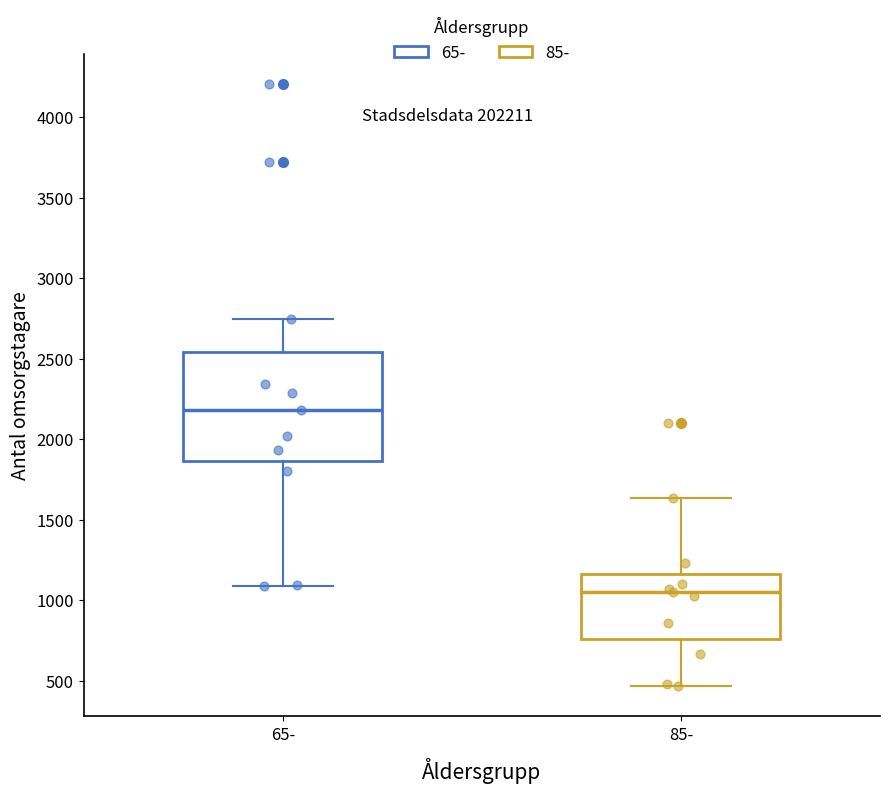

Reading left to right, read every box against the y-axis: the position of its median line, the range the box covers, and the ends of its whiskers. The values are not printed on the chart, so give them approximately, as read against the axis.

65-: median 2200, box 1850 to 2550, whiskers 1100 to 2750
85-: median 1050, box 750 to 1150, whiskers 450 to 1650